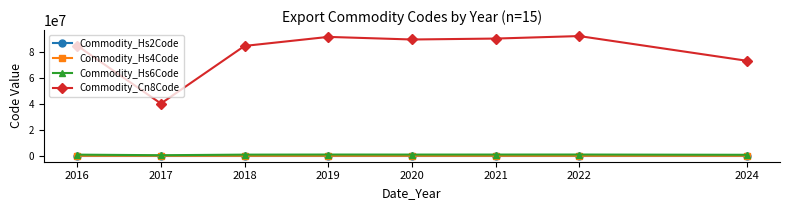

True or false: Commodity_Hs2Code has more than 0 interior local peaks.

True